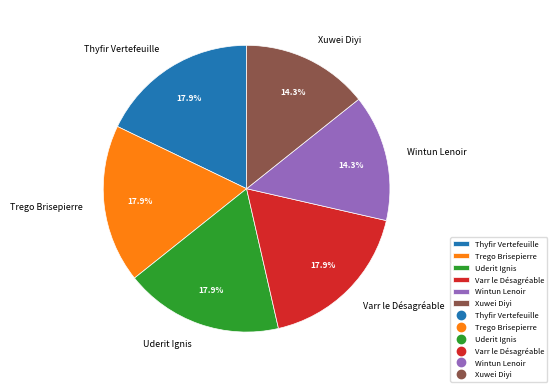

Is it true that Xuwei Diyi is 1% of the pie?

False